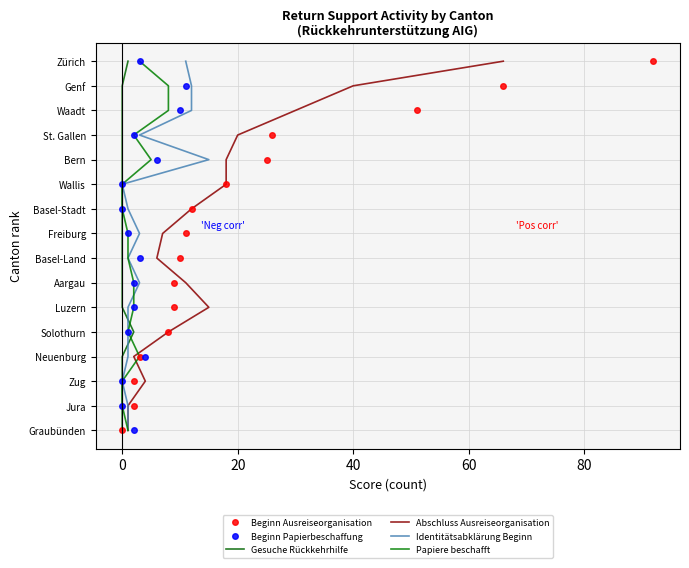

Does the chart have visible grid lines?

Yes